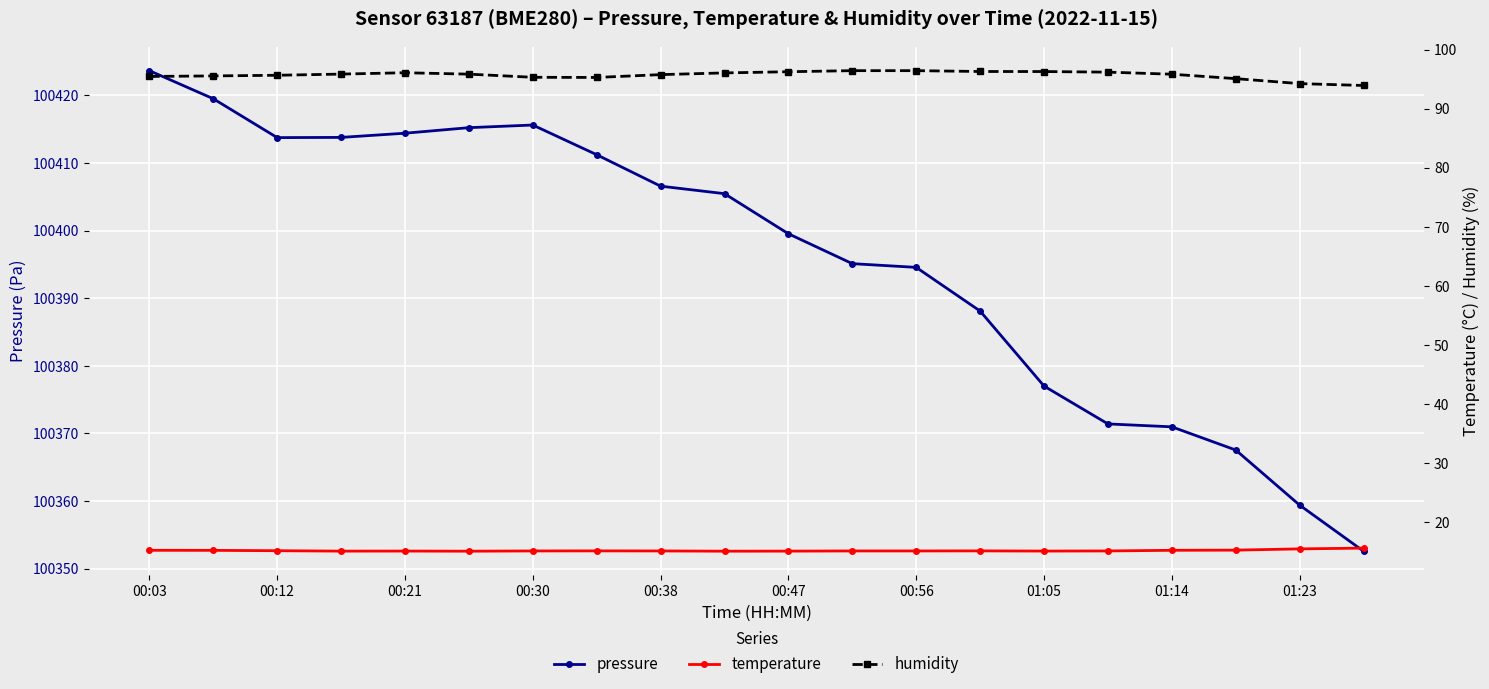

What are all the series names shown in the legend?

pressure, temperature, humidity